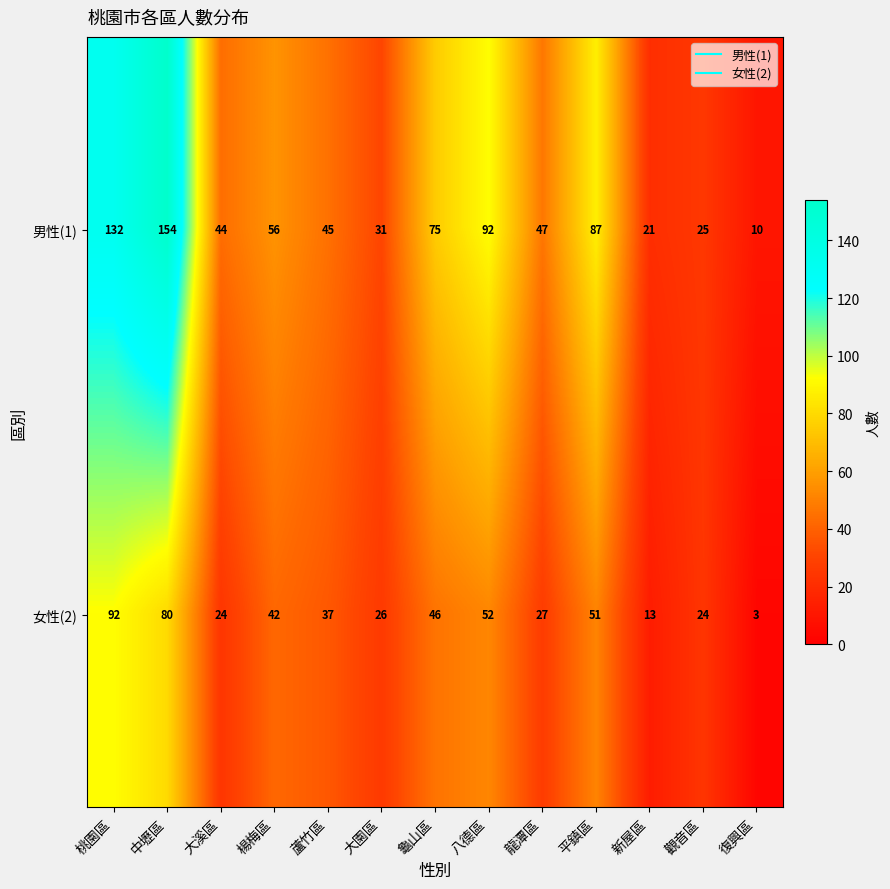

What is the sum of all 男性(1) values?

819